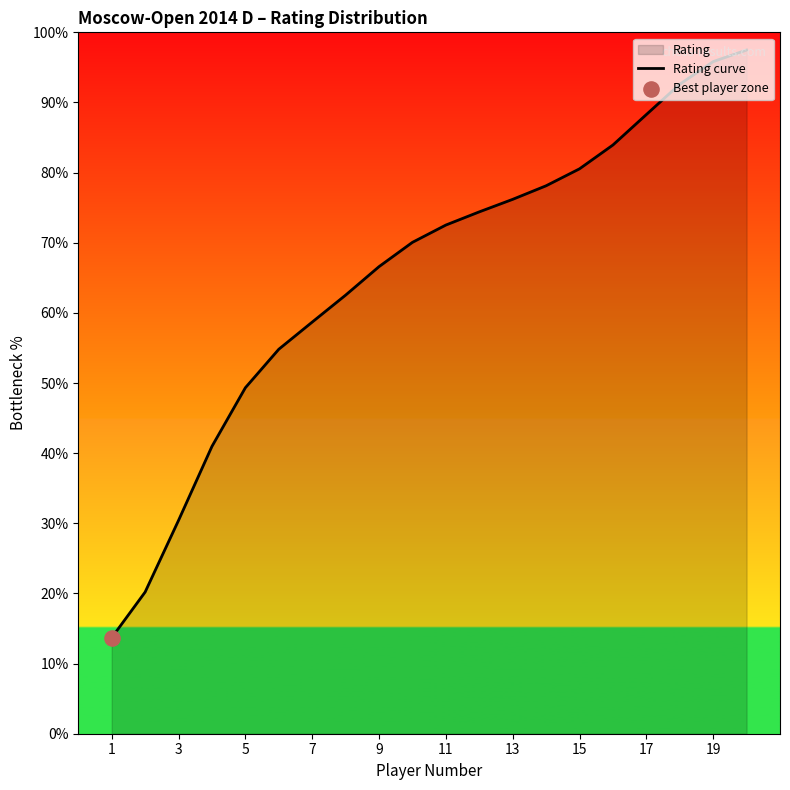

Approximately how many times larger is the value at 13 compared to 19?

0.8